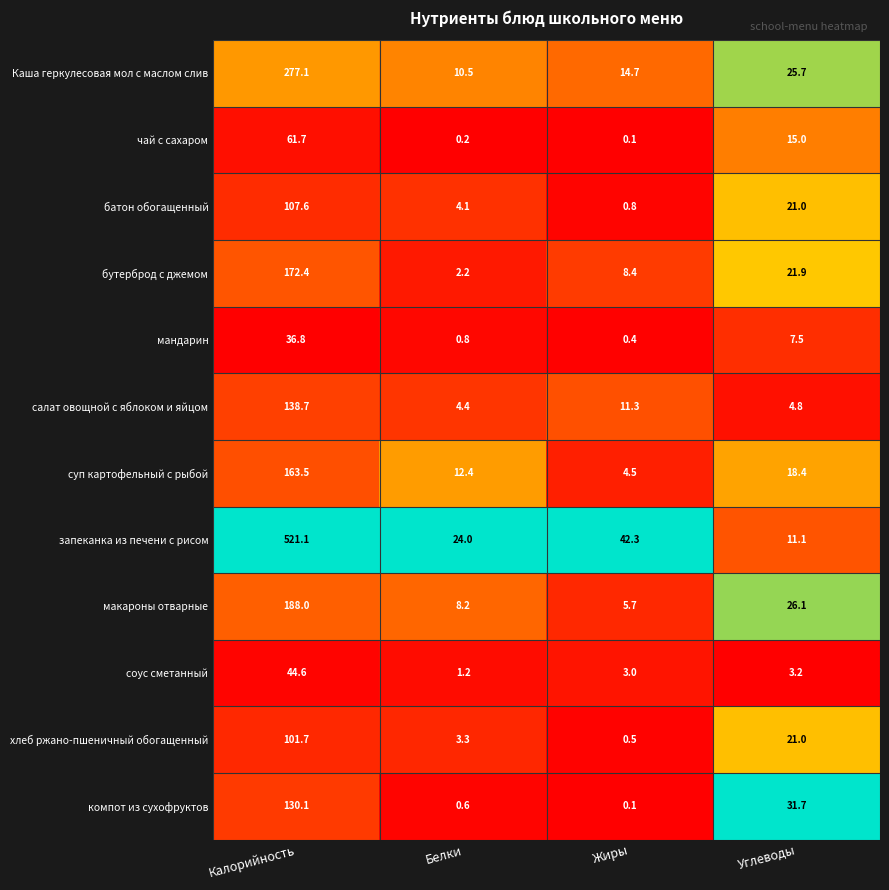

How many distinct data groups are displayed?

12